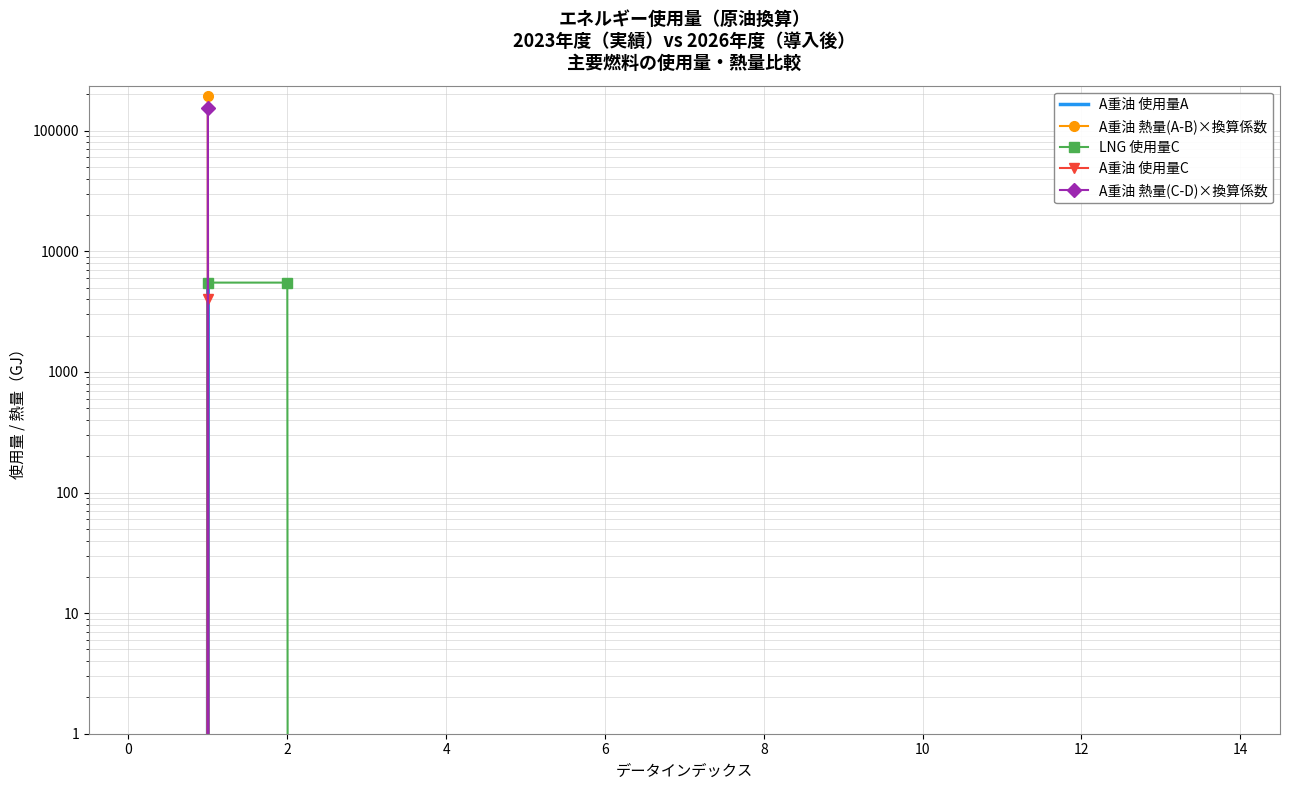

Which has a higher value, 6 or 16?

6